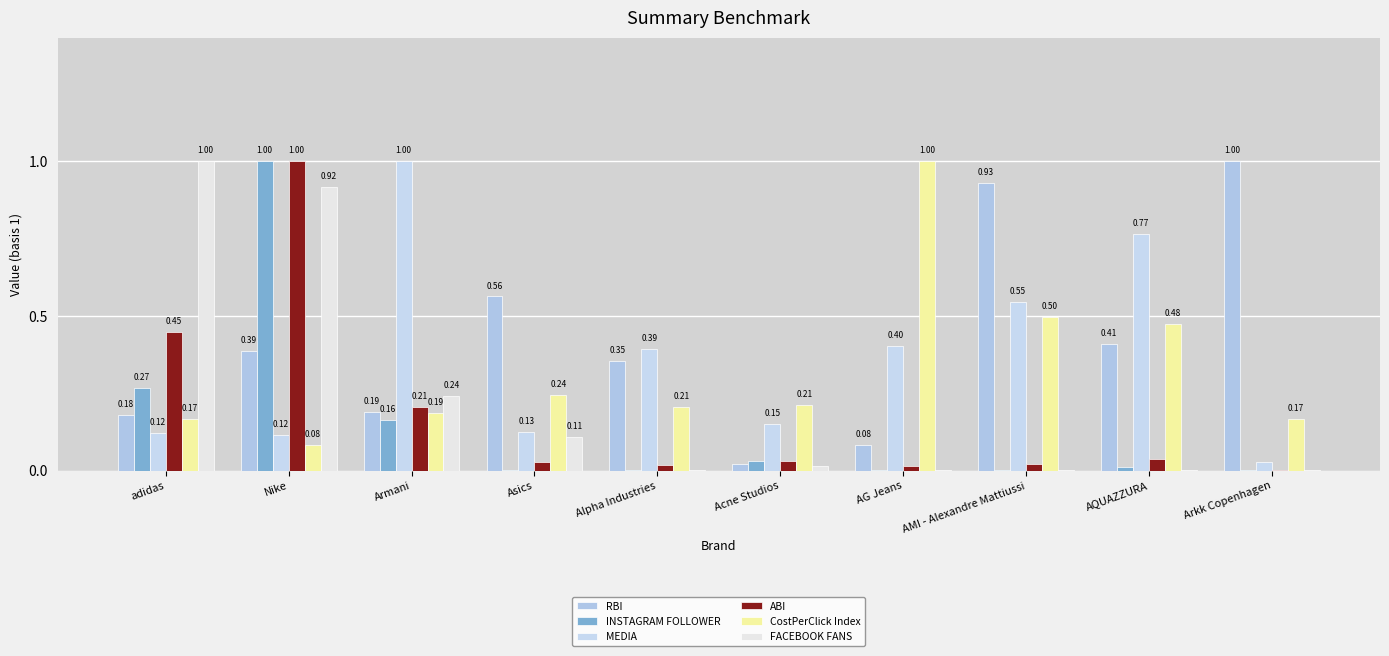

How many categories are shown in the chart?

10